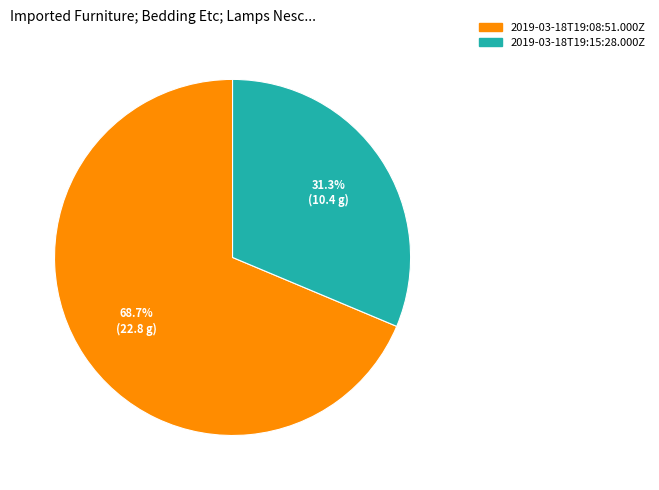

The 2019-03-18T19:08:51.000Z slice represents 60% of the pie. True or false?

False